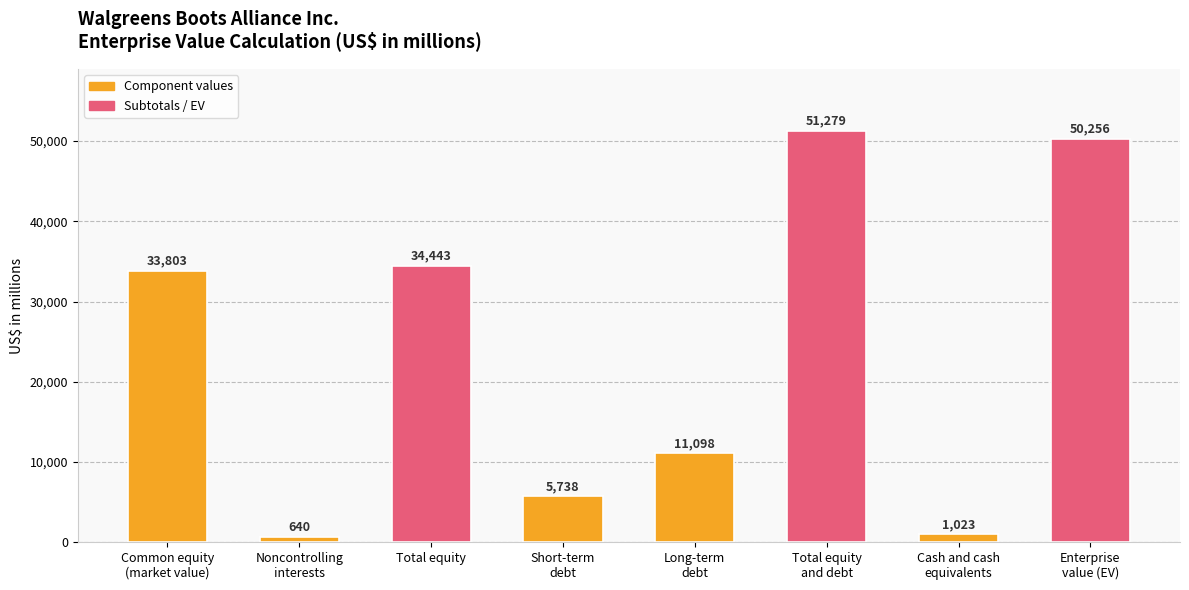

Does the chart contain stacked bars?

No